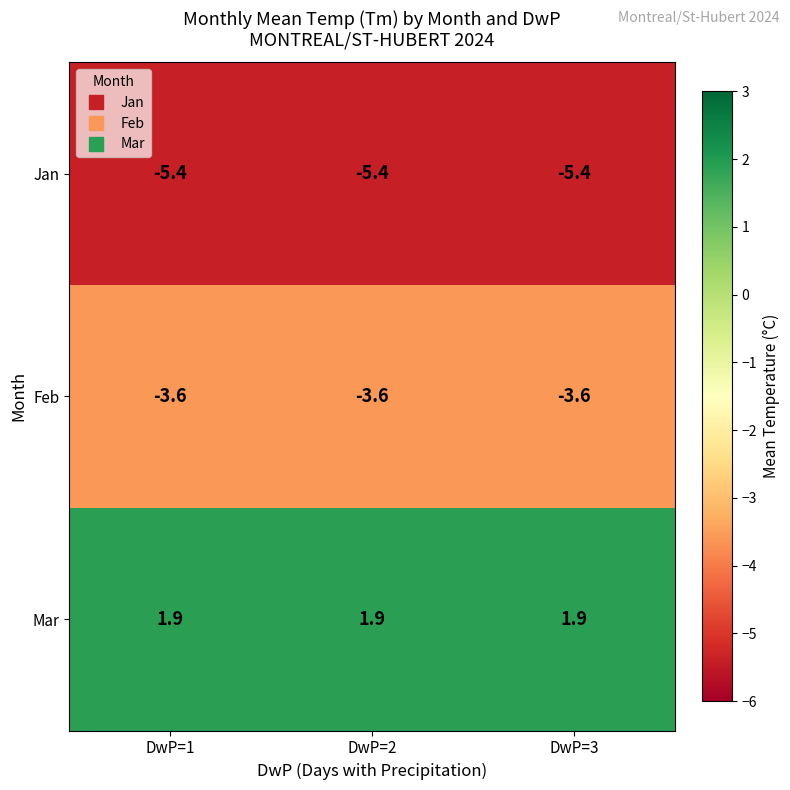

What is the total value across all series at DwP=3?

-7.1